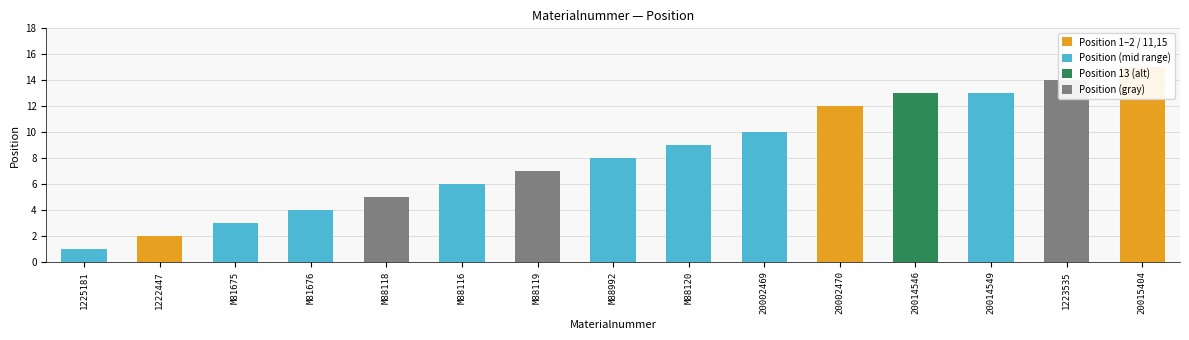

How many data points does each series have?

15